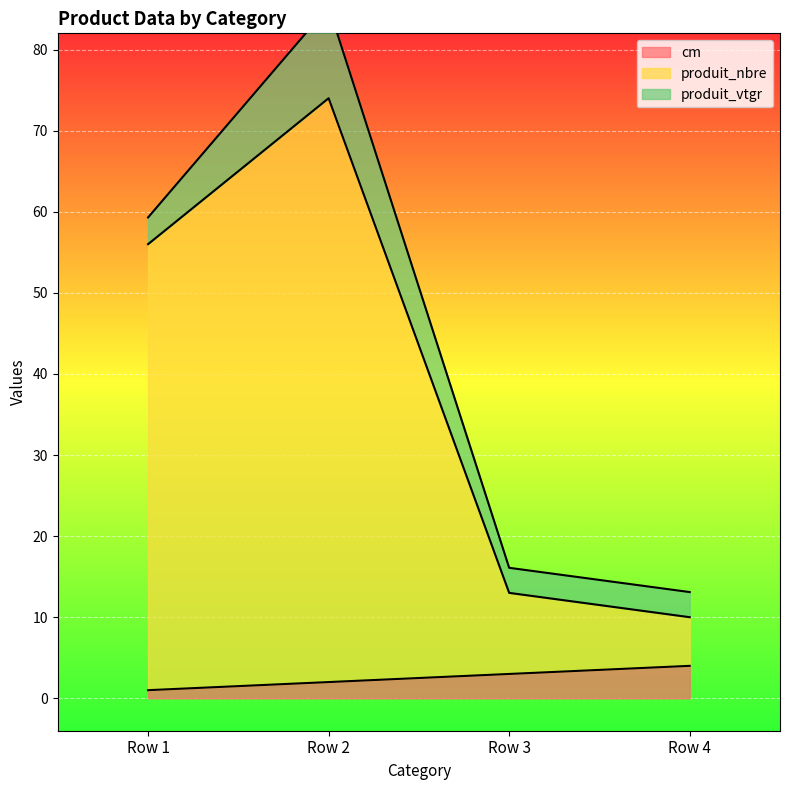

Which series changed the most between Row 2 and Row 3?

produit_nbre